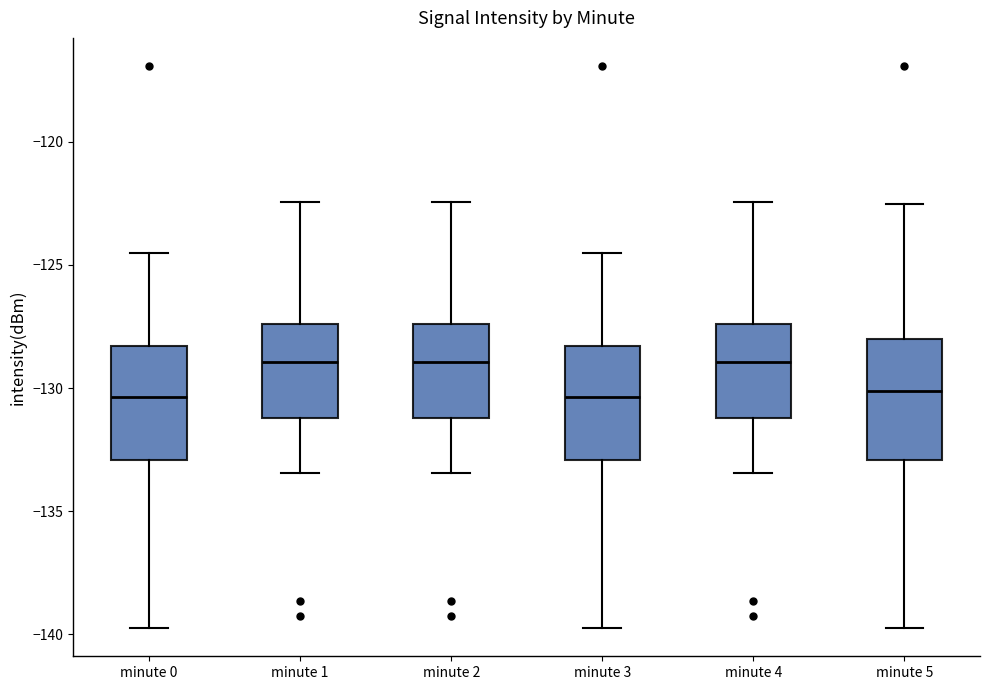

Reading left to right, transcribe this box plot: for each box, give where its median line is, the range the box spans, and where its two whiskers end, as read against the y-axis. The values are not printed on the chart, so give them approximately, as read against the axis.

minute 0: median -130.5, box -133.0 to -128.5, whiskers -139.5 to -124.5
minute 1: median -129.0, box -131.0 to -127.5, whiskers -133.5 to -122.5
minute 2: median -129.0, box -131.0 to -127.5, whiskers -133.5 to -122.5
minute 3: median -130.5, box -133.0 to -128.5, whiskers -139.5 to -124.5
minute 4: median -129.0, box -131.0 to -127.5, whiskers -133.5 to -122.5
minute 5: median -130.0, box -133.0 to -128.0, whiskers -139.5 to -122.5